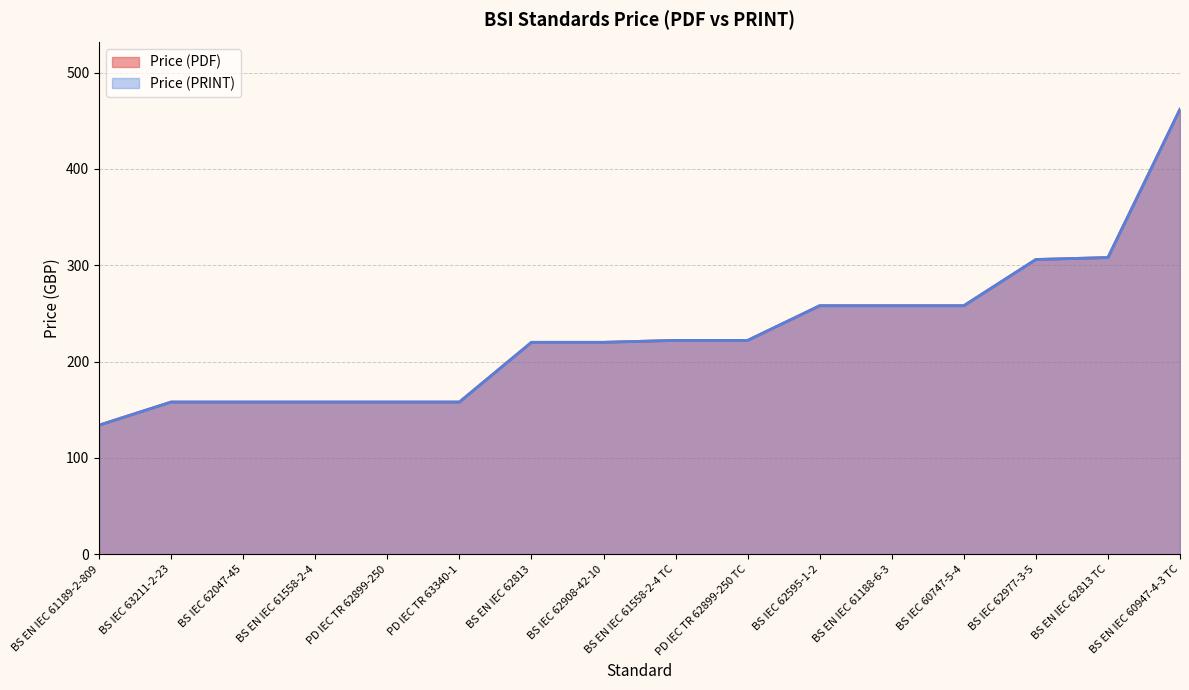

What is the sum of all Price (PDF) values?

3658